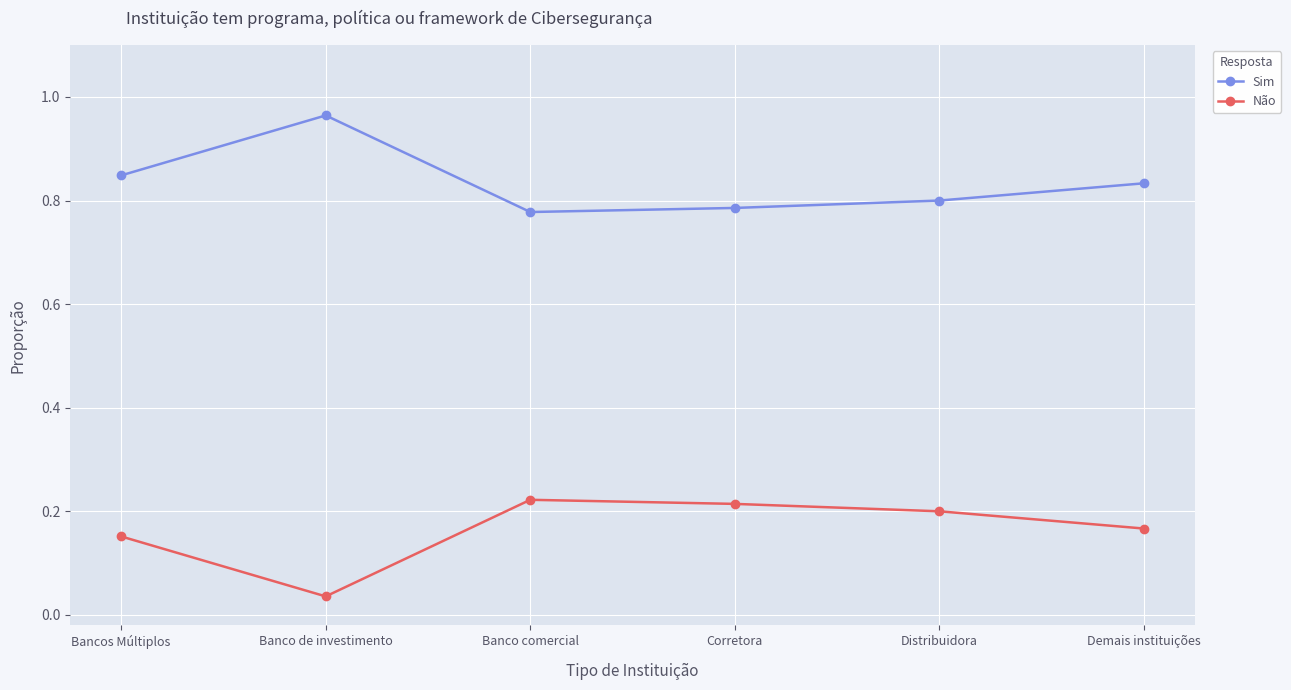

Does the chart have visible grid lines?

Yes